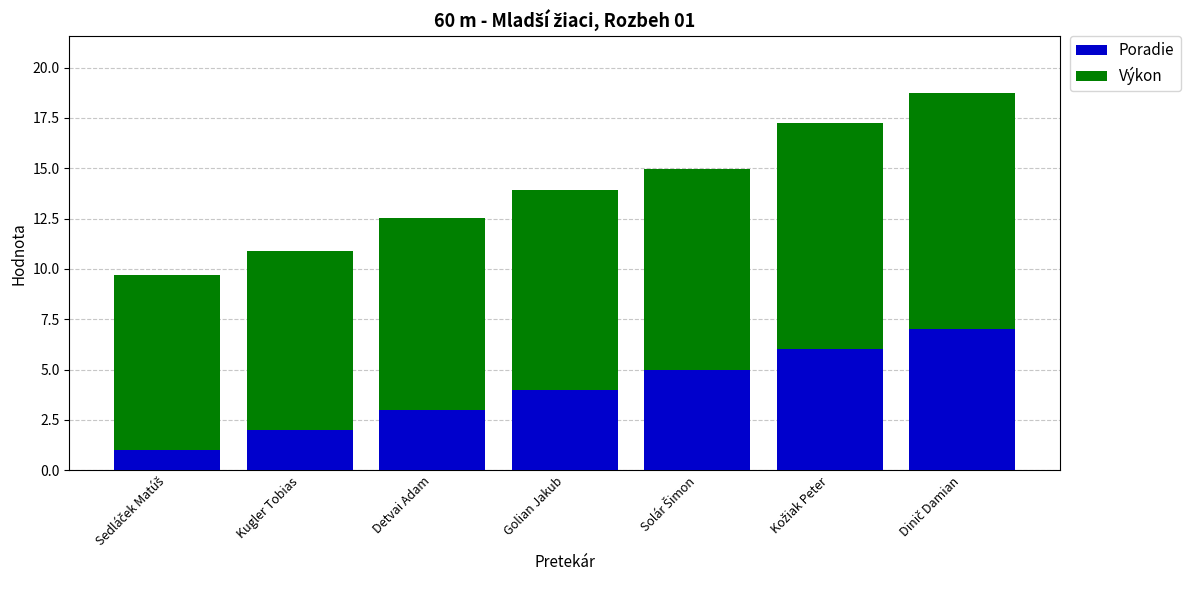

Is it true that Poradie equals 1.2 at Kugler Tobias?

False